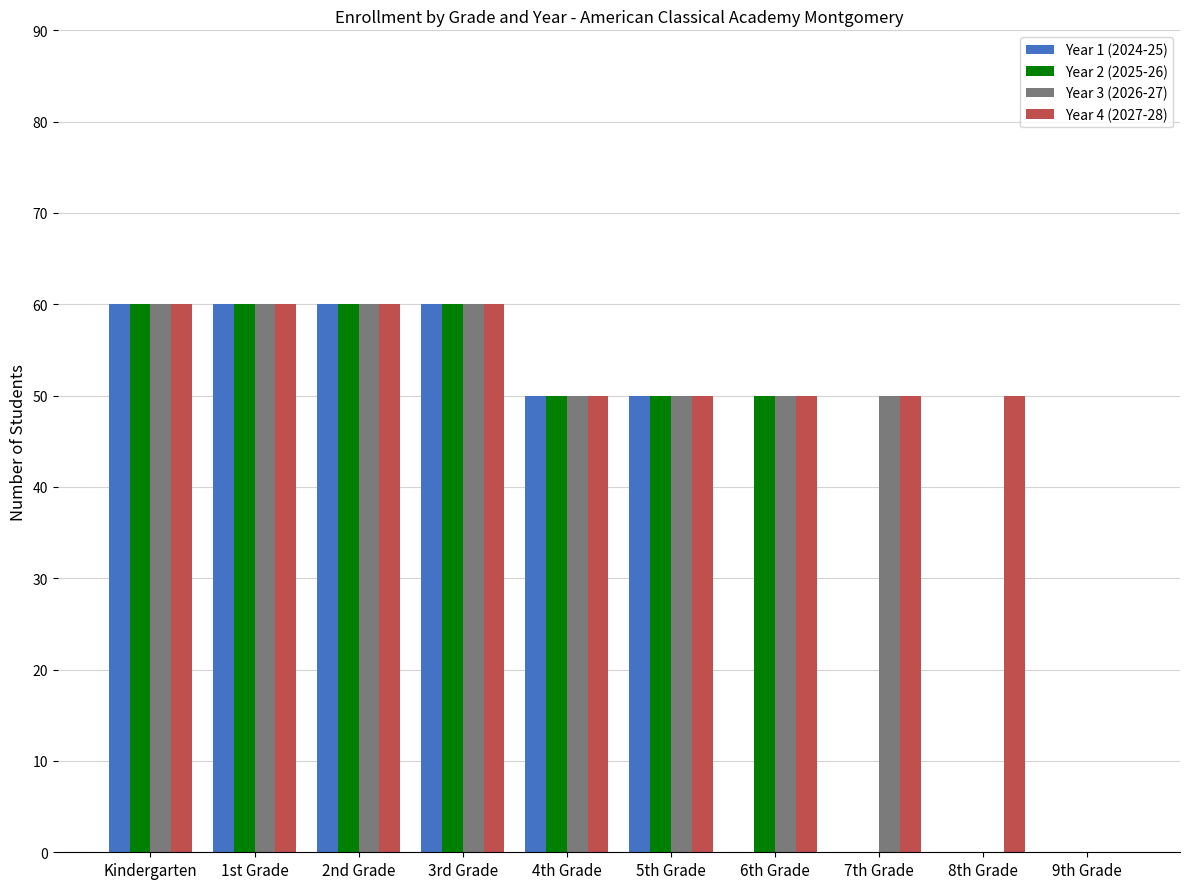

What is the highest value of the Year 1 (2024-25) series?

60